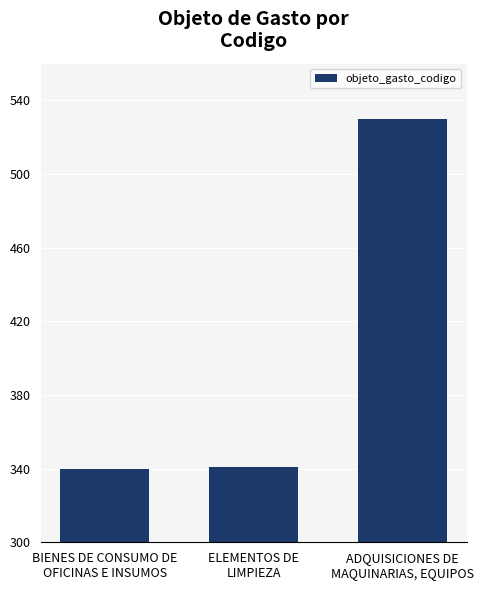

What is the sum of all values?

1211